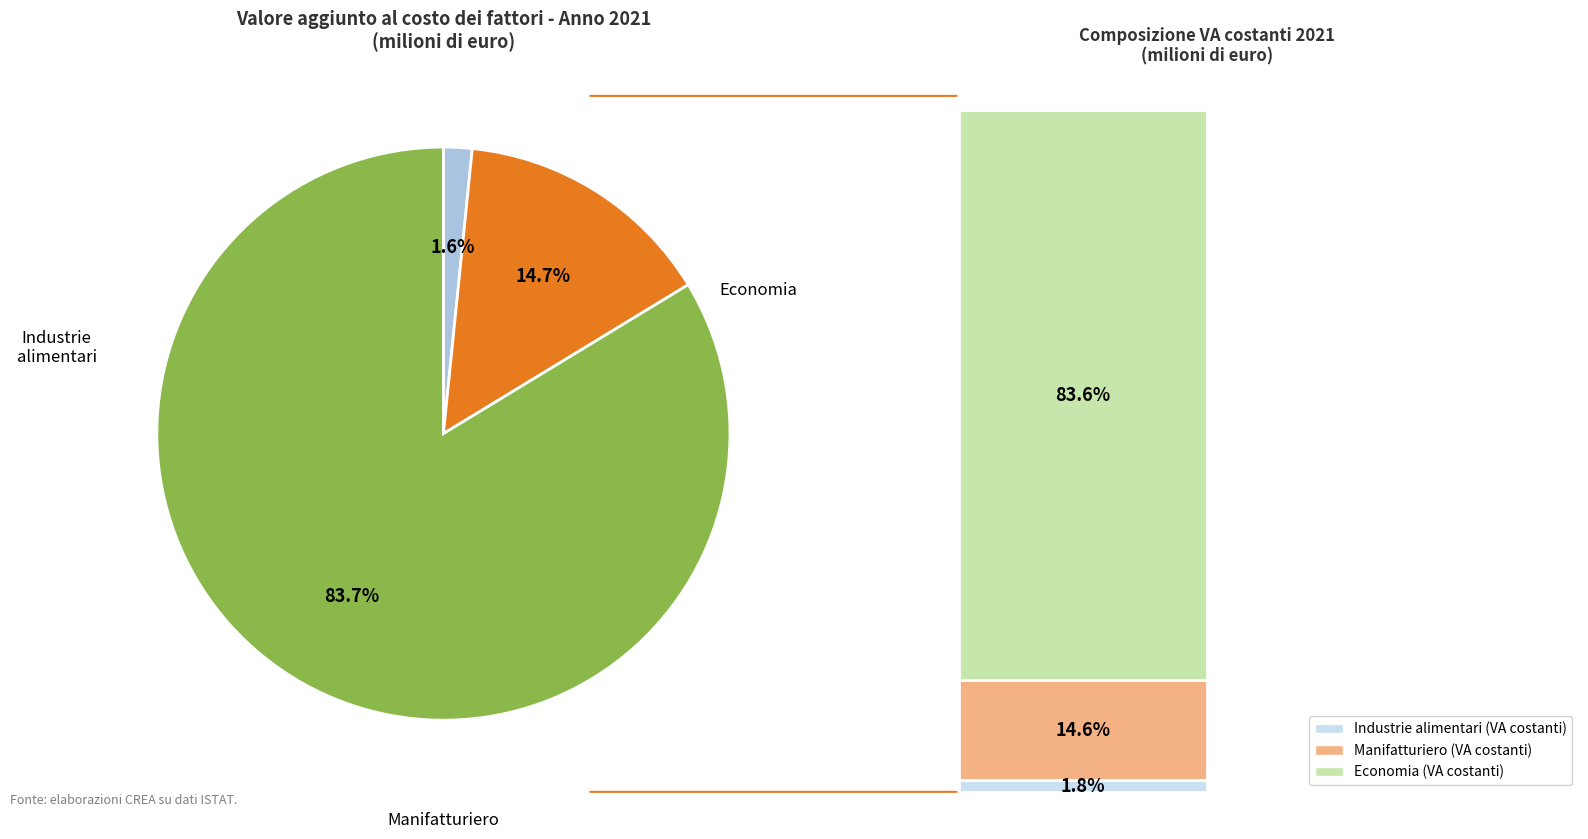

Rank the categories by value from lowest to highest.

Industrie alimentari (VA correnti), Manifatturiero (VA correnti), Economia (VA correnti)